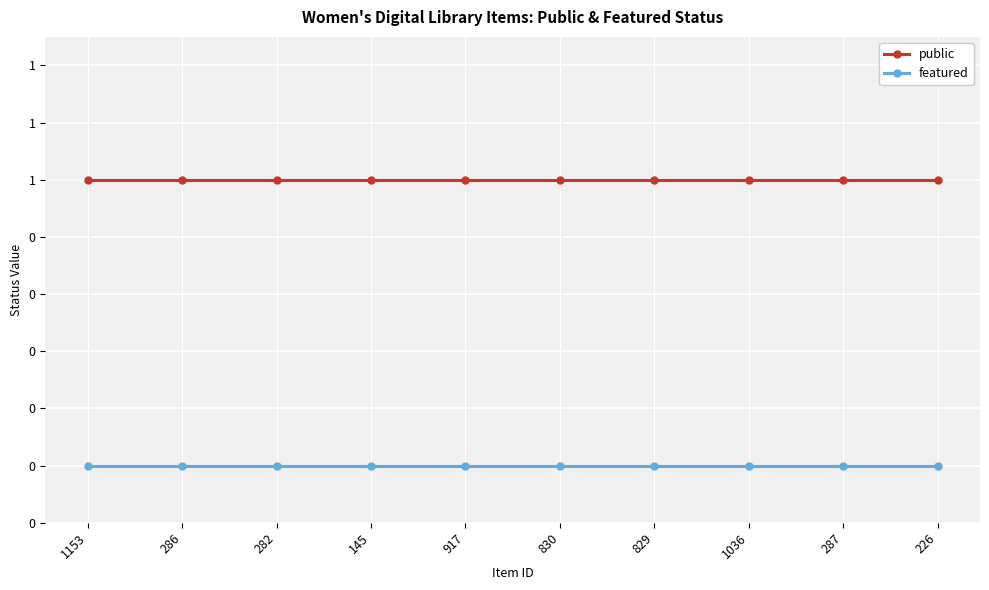

True or false: public has a value of 1 at 226.

True